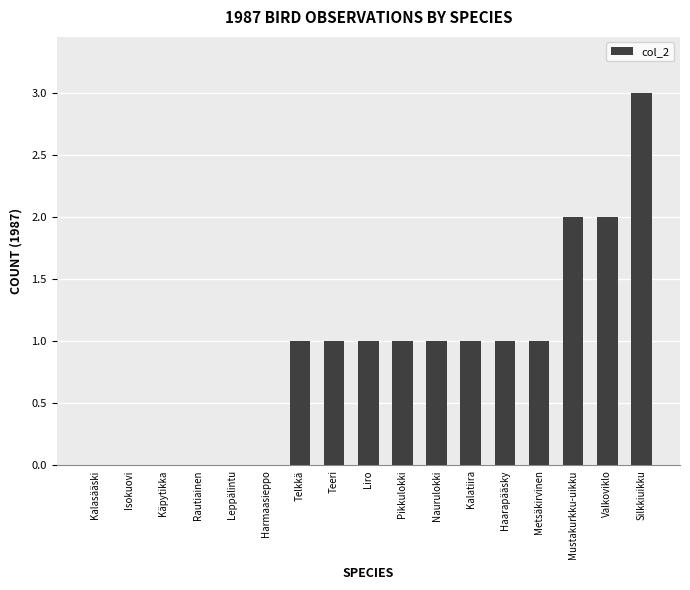

Is it true that the value at Leppälintu is 0?

True